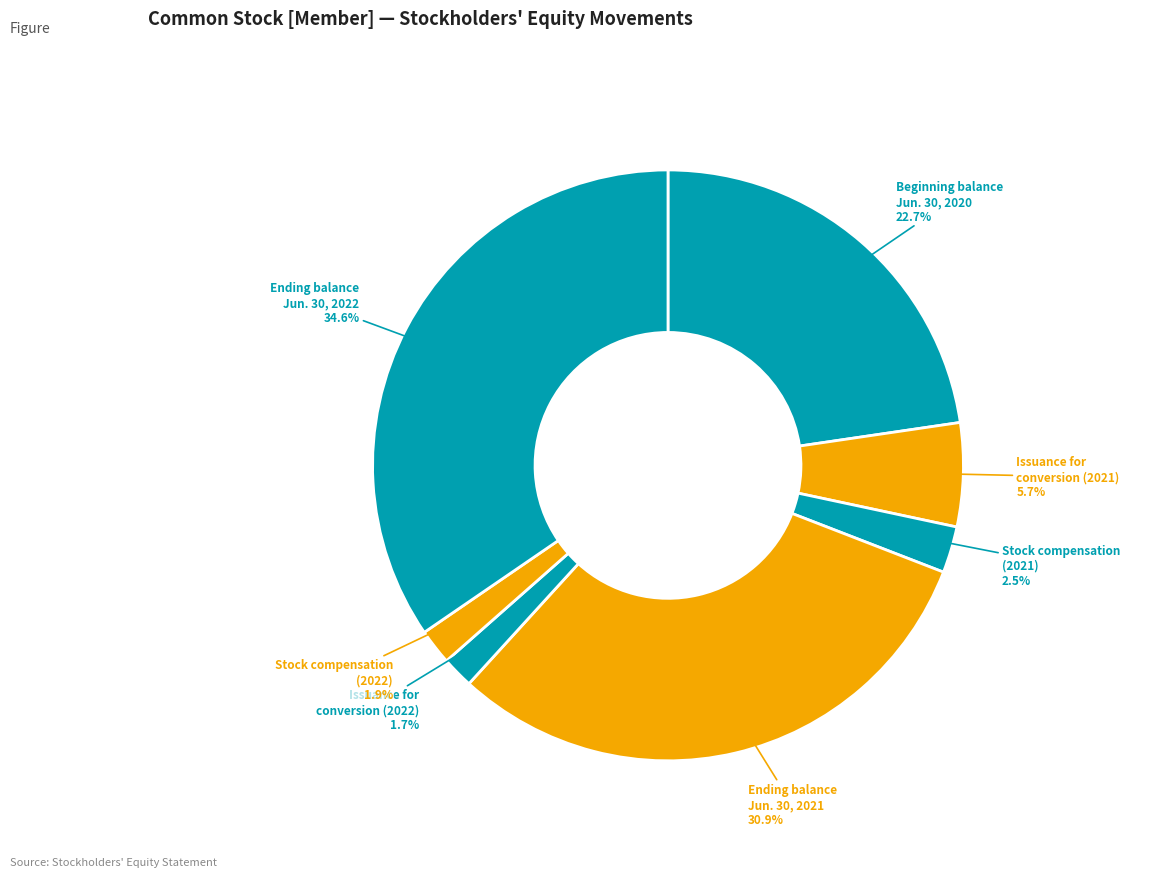

Which slice is the smallest?

Issuance for conversion (2022)